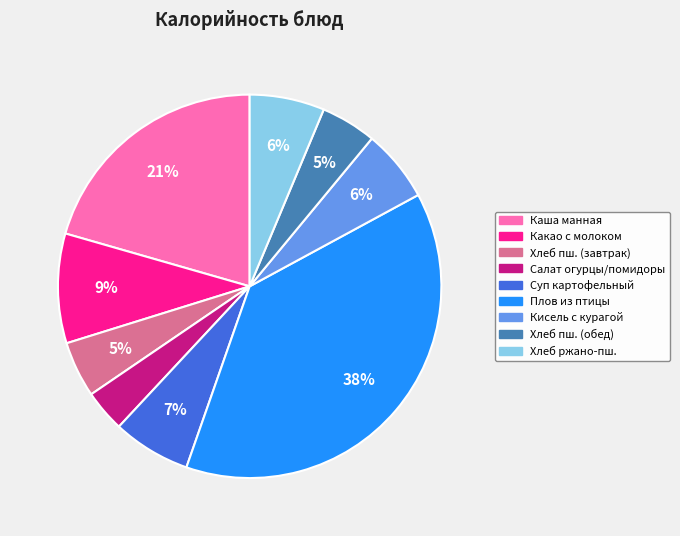

Which category has the smallest portion of the pie?

Салат огурцы/помидоры